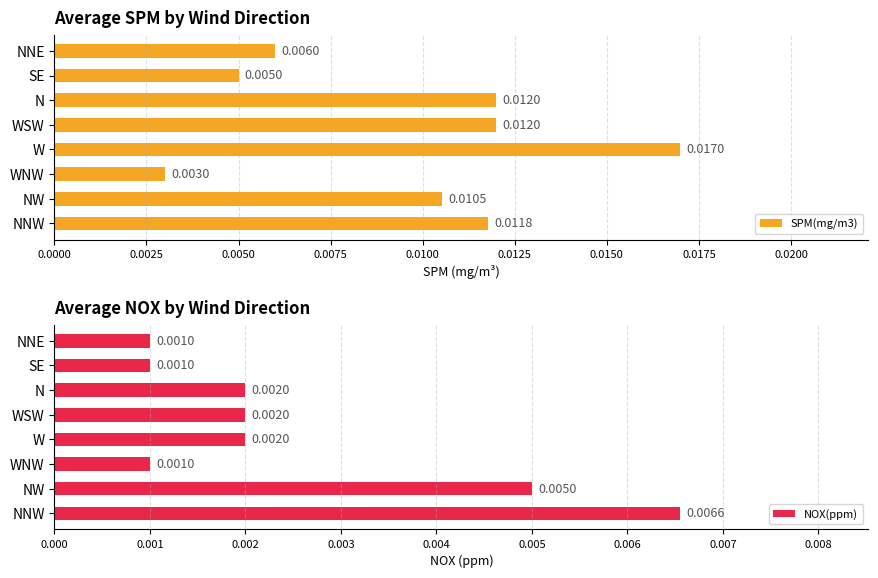

Where is SPM(mg/m3) nearest to the value 0?

WNW